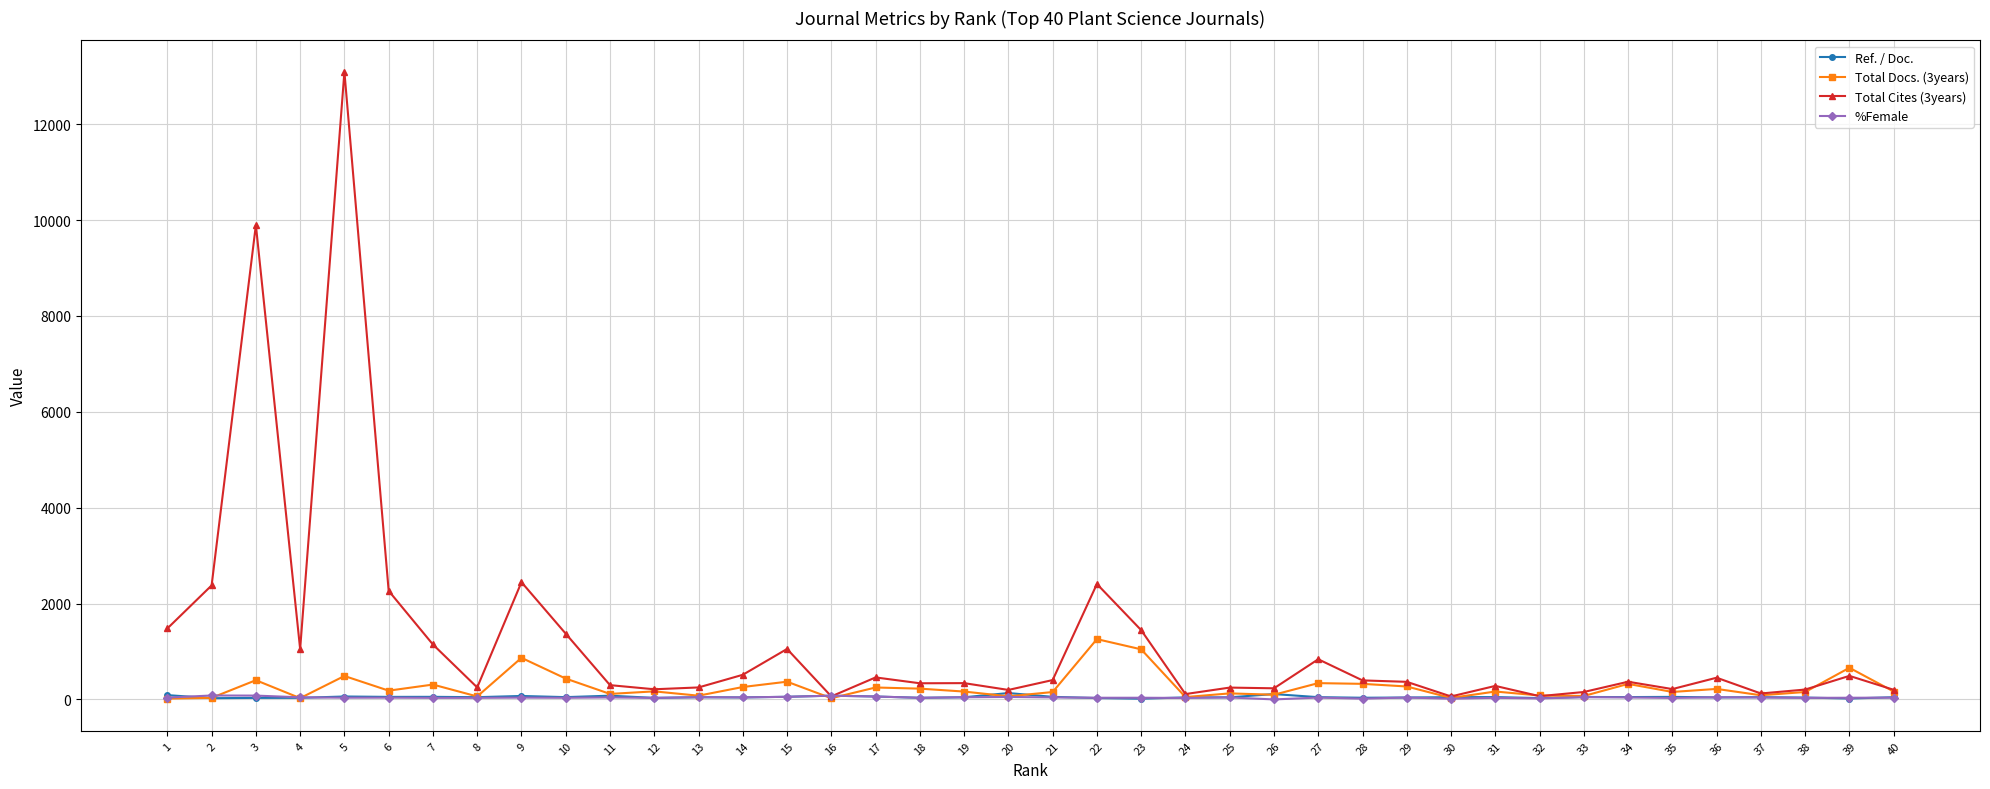

The value of Total Cites (3years) at 21 is 404. True or false?

True